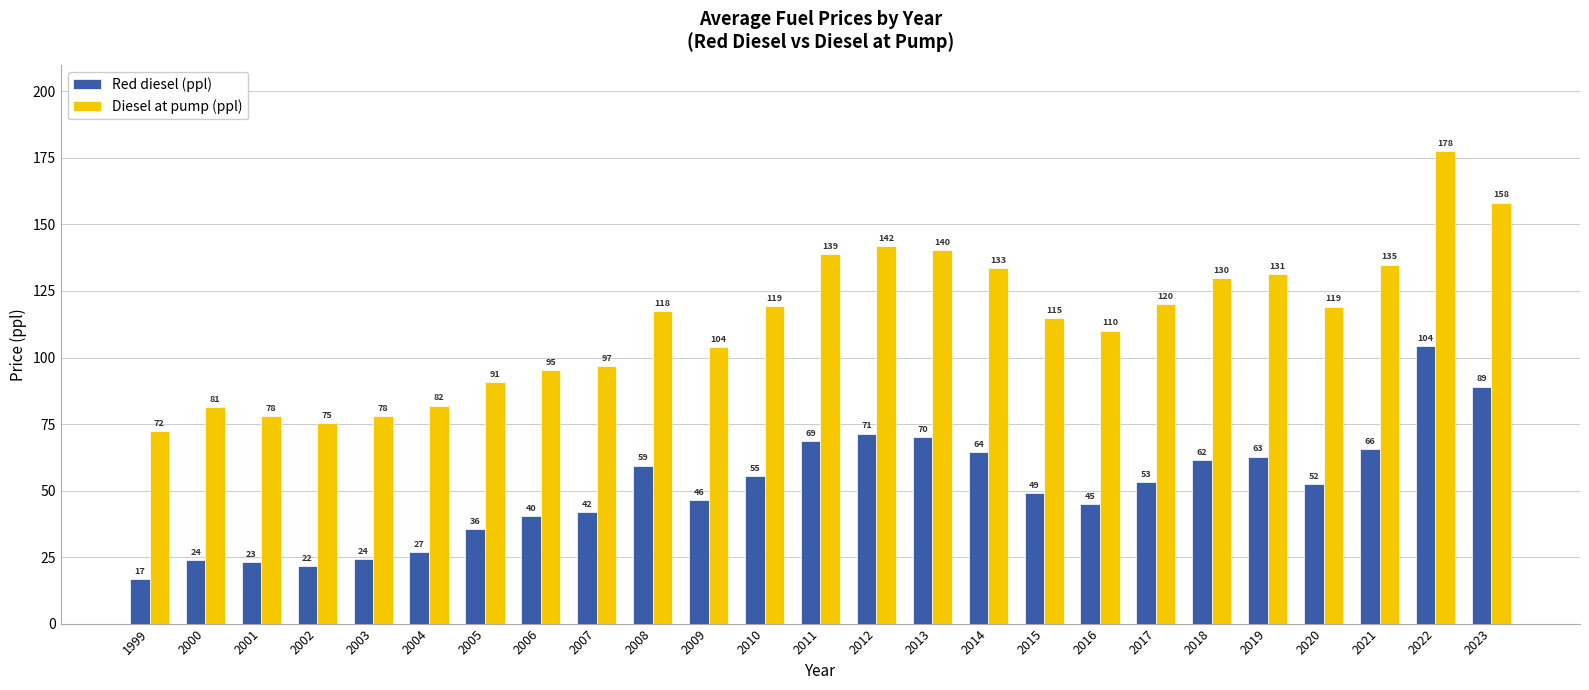

At how many categories does at least one series exceed 106?

15